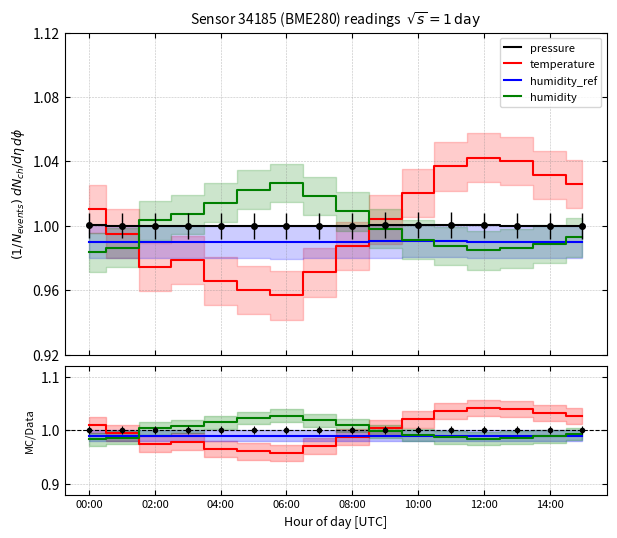

In humidity, how many points are lower than both neighbors (excluding endpoints)?

1